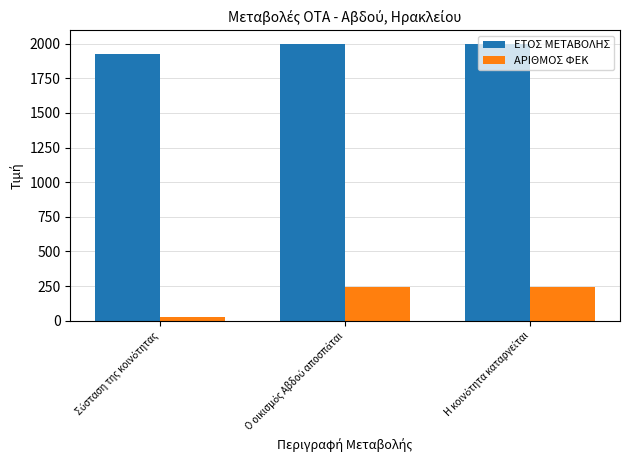

List the series in order of their peak value, highest first.

ΕΤΟΣ ΜΕΤΑΒΟΛΗΣ, ΑΡΙΘΜΟΣ ΦΕΚ